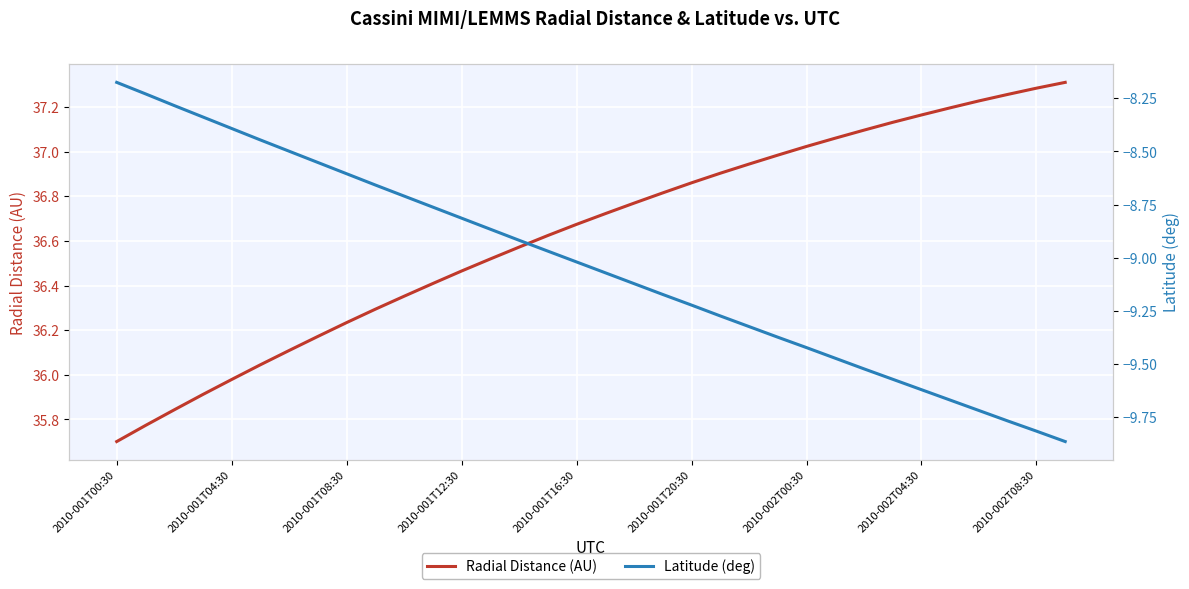

True or false: Radial Distance (AU) has more than 2 interior local peaks.

False